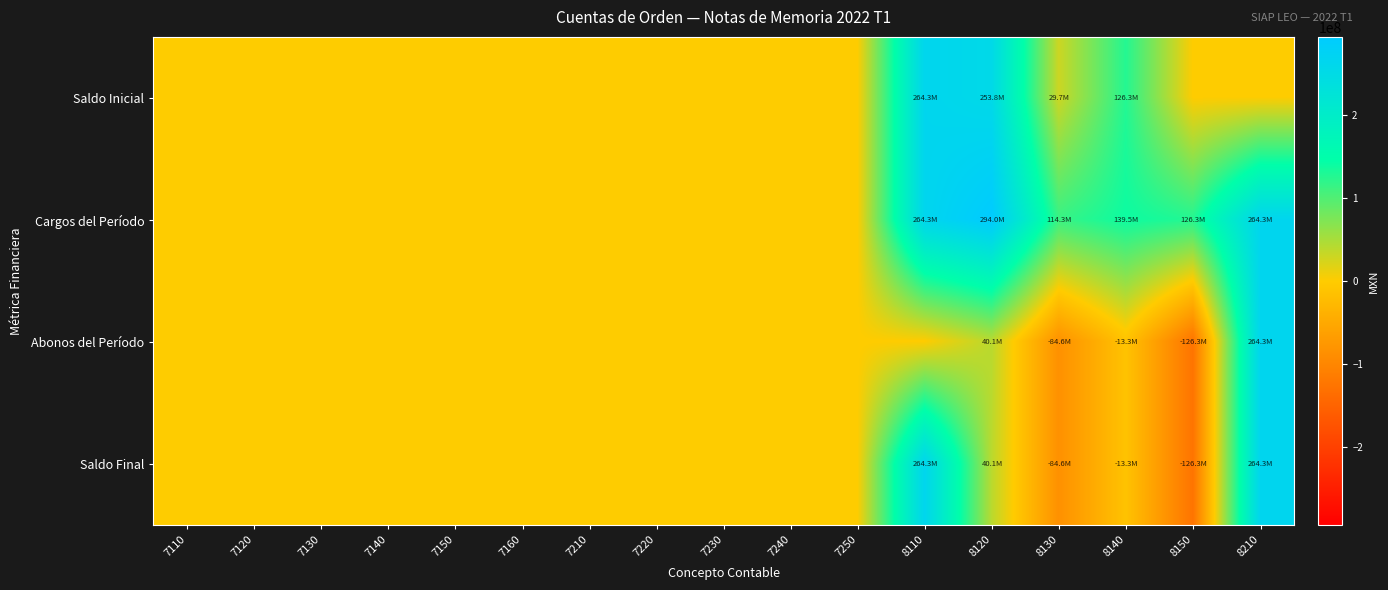

At how many categories does at least one series exceed 169965740?

3